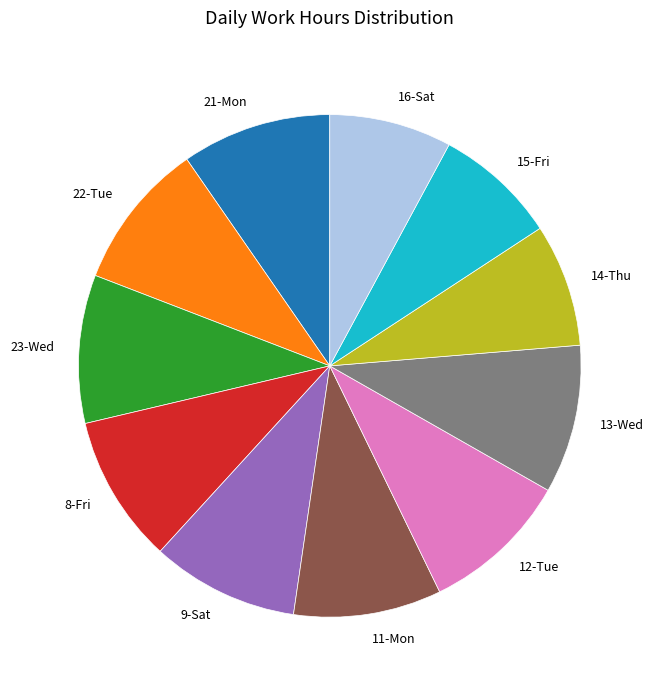

Is there any slice that represents more than half of the pie?

No